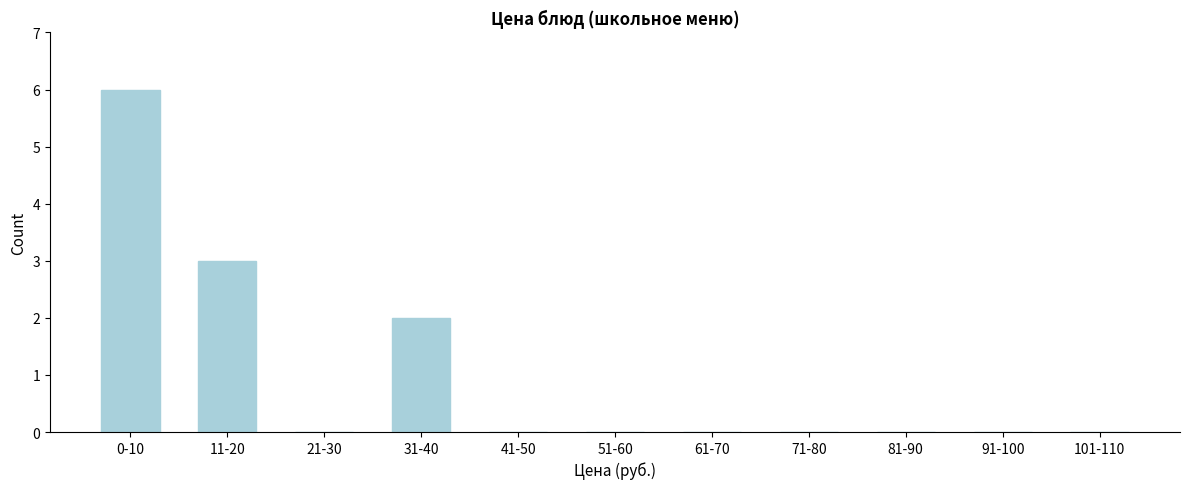

Reading left to right, what are all the values shown in this chart?

0-10=6	11-20=3	21-30=0	31-40=2	41-50=0	51-60=0	61-70=0	71-80=0	81-90=0	91-100=0	101-110=0